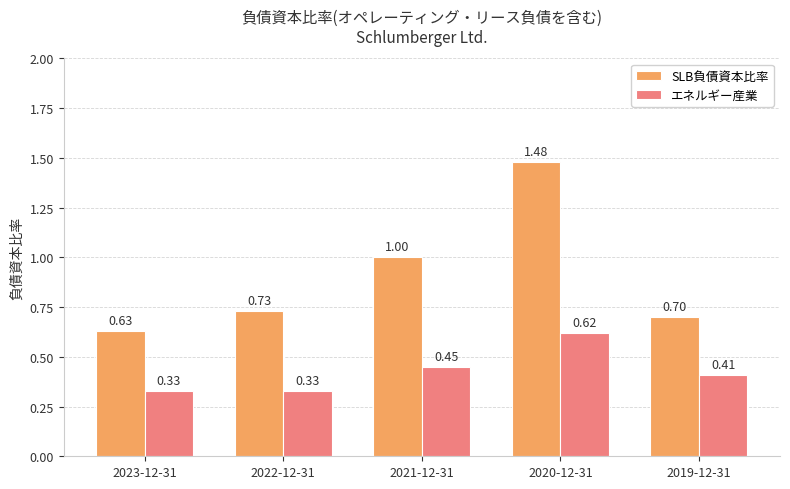

Is it true that SLB負債資本比率 equals 2.2 at 2020-12-31?

False